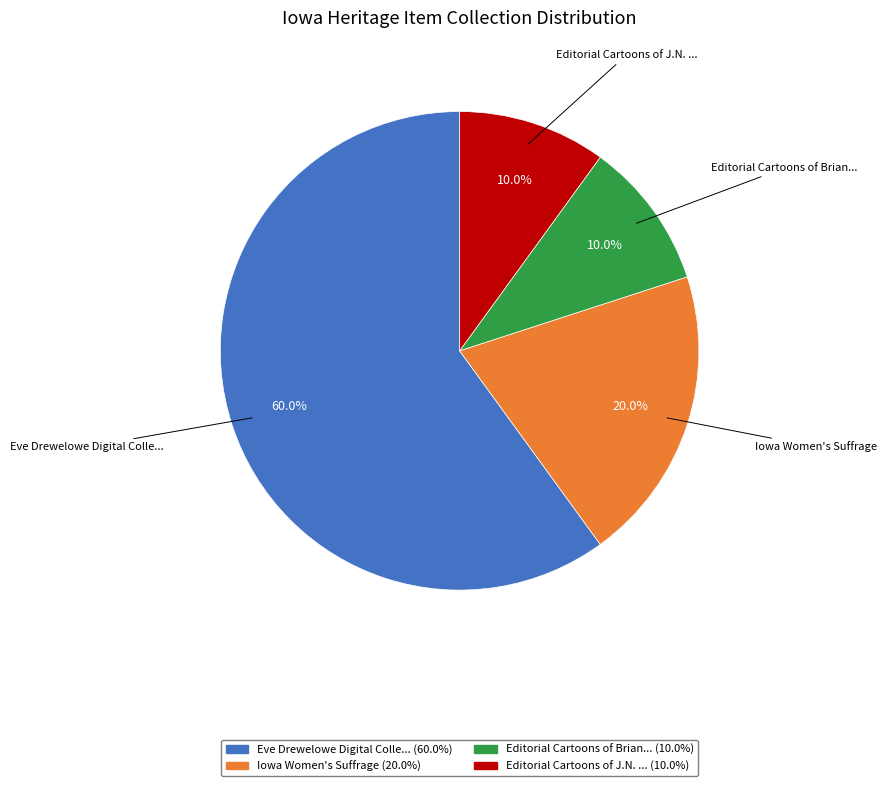

Does any single category account for the majority?

Yes